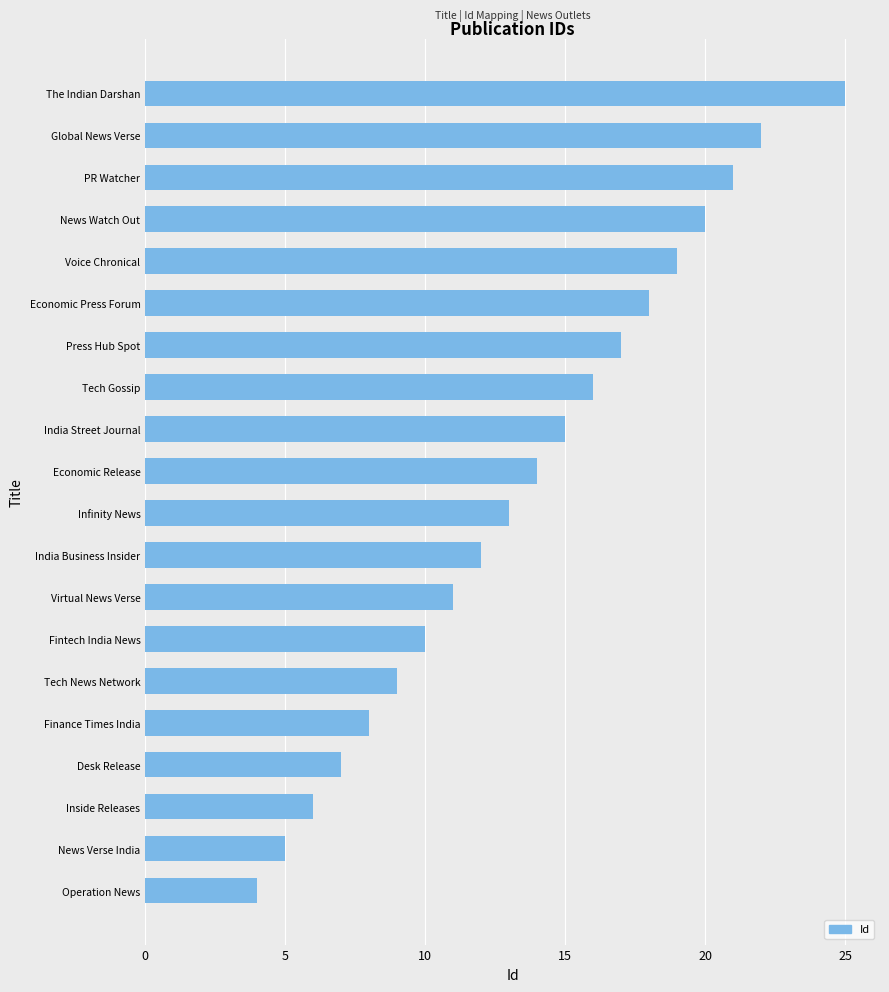

Which category has the highest value across all series?

The Indian Darshan